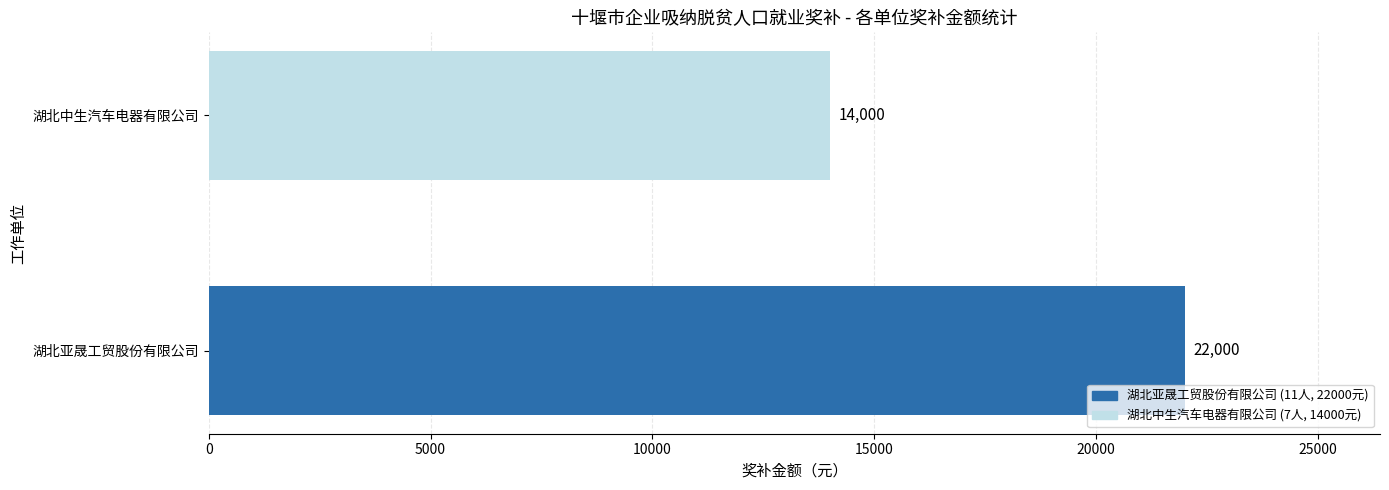

Rank the categories by value from highest to lowest.

湖北亚晟工贸股份有限公司, 湖北中生汽车电器有限公司